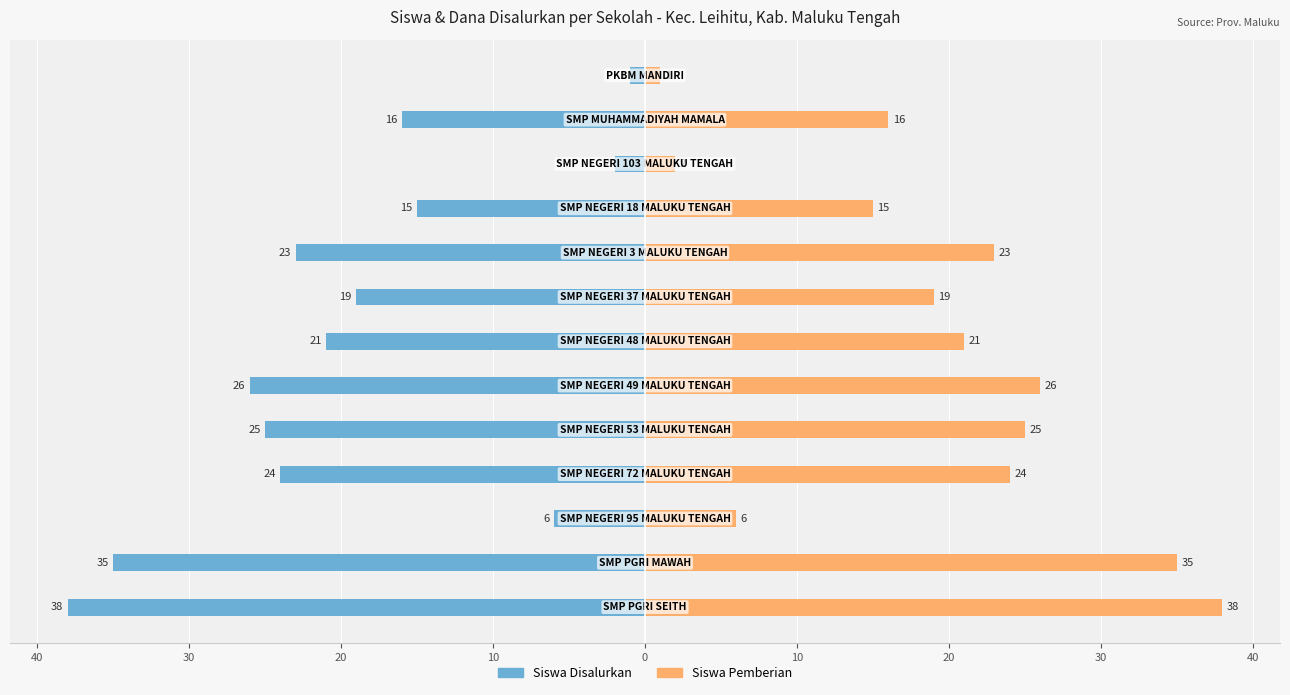

Rank the series at 12 from lowest to highest value.

Siswa Disalurkan, Siswa Pemberian